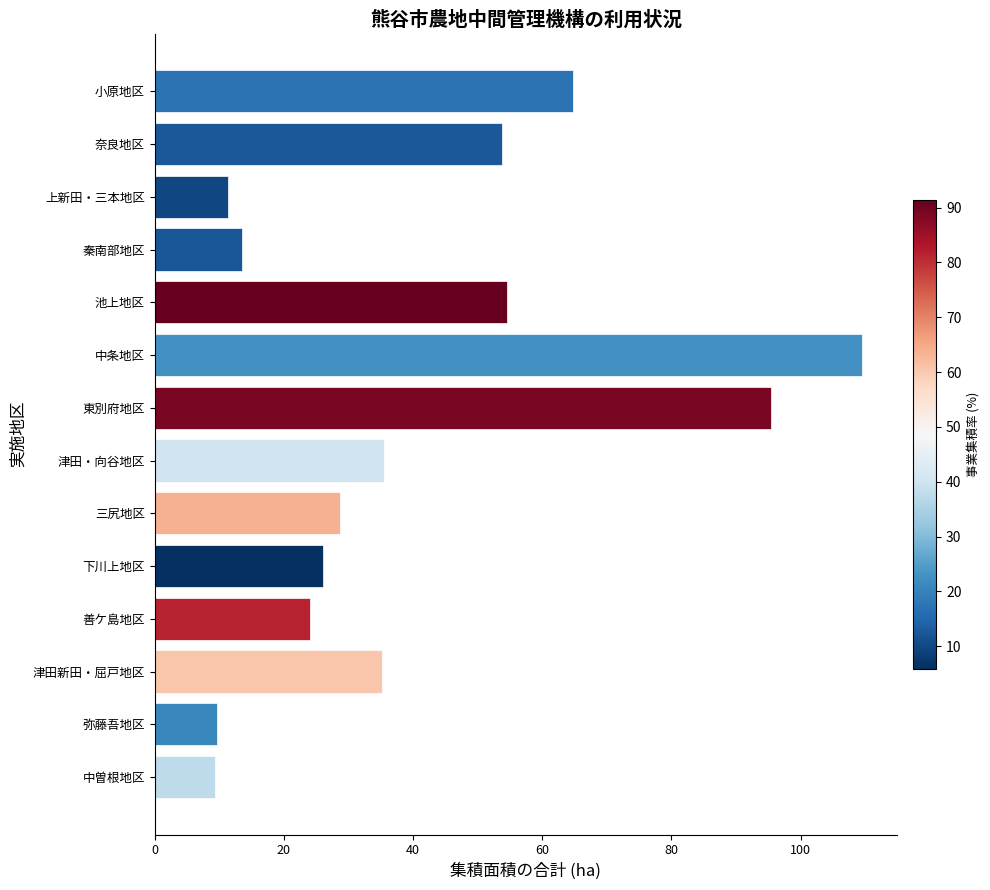

What is the difference between the maximum and minimum values?

100.1